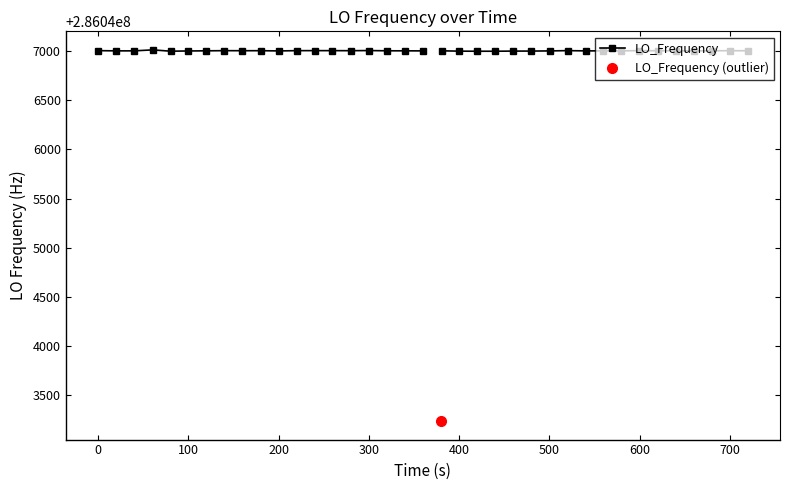

The value at 29 is 411092280.7. True or false?

False